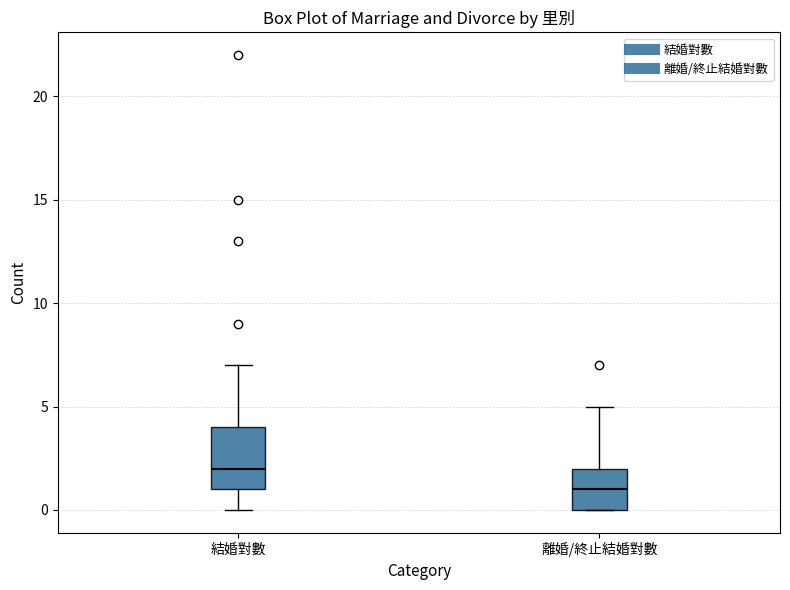

Where is the lower edge of the box for 離婚/終止結婚對數 on the y-axis? The values are not printed on the chart, so give them approximately, as read against the axis.

0